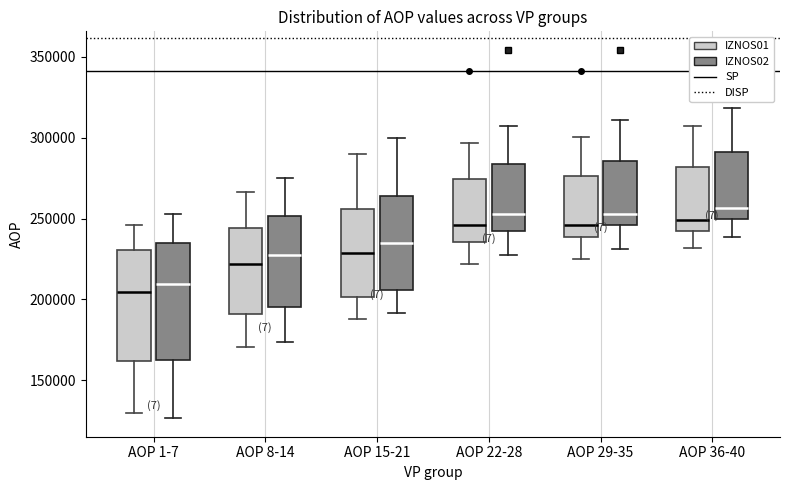

Reading left to right, read every box against the y-axis: the position of its median line, the range the box covers, and the ends of its whiskers. The values are not printed on the chart, so give them approximately, as read against the axis.

AOP 1-7 (IZNOS01): median 205000, box 160000 to 230000, whiskers 130000 to 245000
AOP 1-7 (IZNOS02): median 210000, box 165000 to 235000, whiskers 125000 to 255000
AOP 8-14 (IZNOS01): median 220000, box 190000 to 245000, whiskers 170000 to 265000
AOP 8-14 (IZNOS02): median 230000, box 195000 to 250000, whiskers 175000 to 275000
AOP 15-21 (IZNOS01): median 230000, box 200000 to 255000, whiskers 190000 to 290000
AOP 15-21 (IZNOS02): median 235000, box 205000 to 265000, whiskers 190000 to 300000
AOP 22-28 (IZNOS01): median 245000, box 235000 to 275000, whiskers 220000 to 295000
AOP 22-28 (IZNOS02): median 255000, box 240000 to 285000, whiskers 230000 to 305000
AOP 29-35 (IZNOS01): median 245000, box 240000 to 275000, whiskers 225000 to 300000
AOP 29-35 (IZNOS02): median 255000, box 245000 to 285000, whiskers 230000 to 310000
AOP 36-40 (IZNOS01): median 250000, box 240000 to 280000, whiskers 230000 to 305000
AOP 36-40 (IZNOS02): median 255000, box 250000 to 290000, whiskers 240000 to 320000